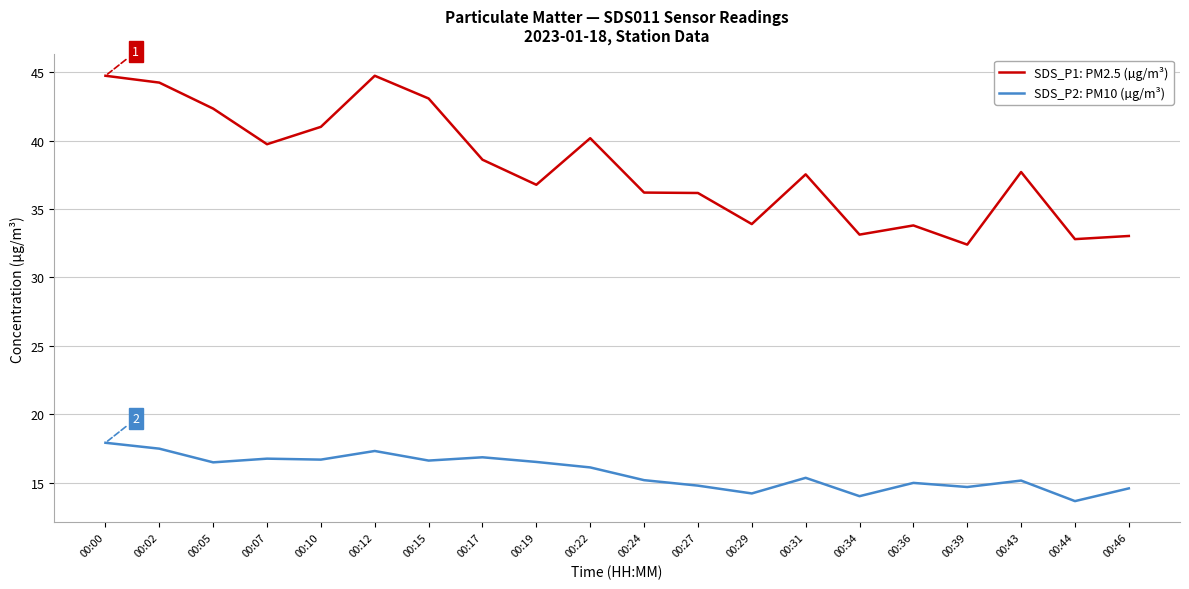

What is the difference between the SDS_P2: PM10 (µg/m³) values at 00:02 and 00:27?

2.7